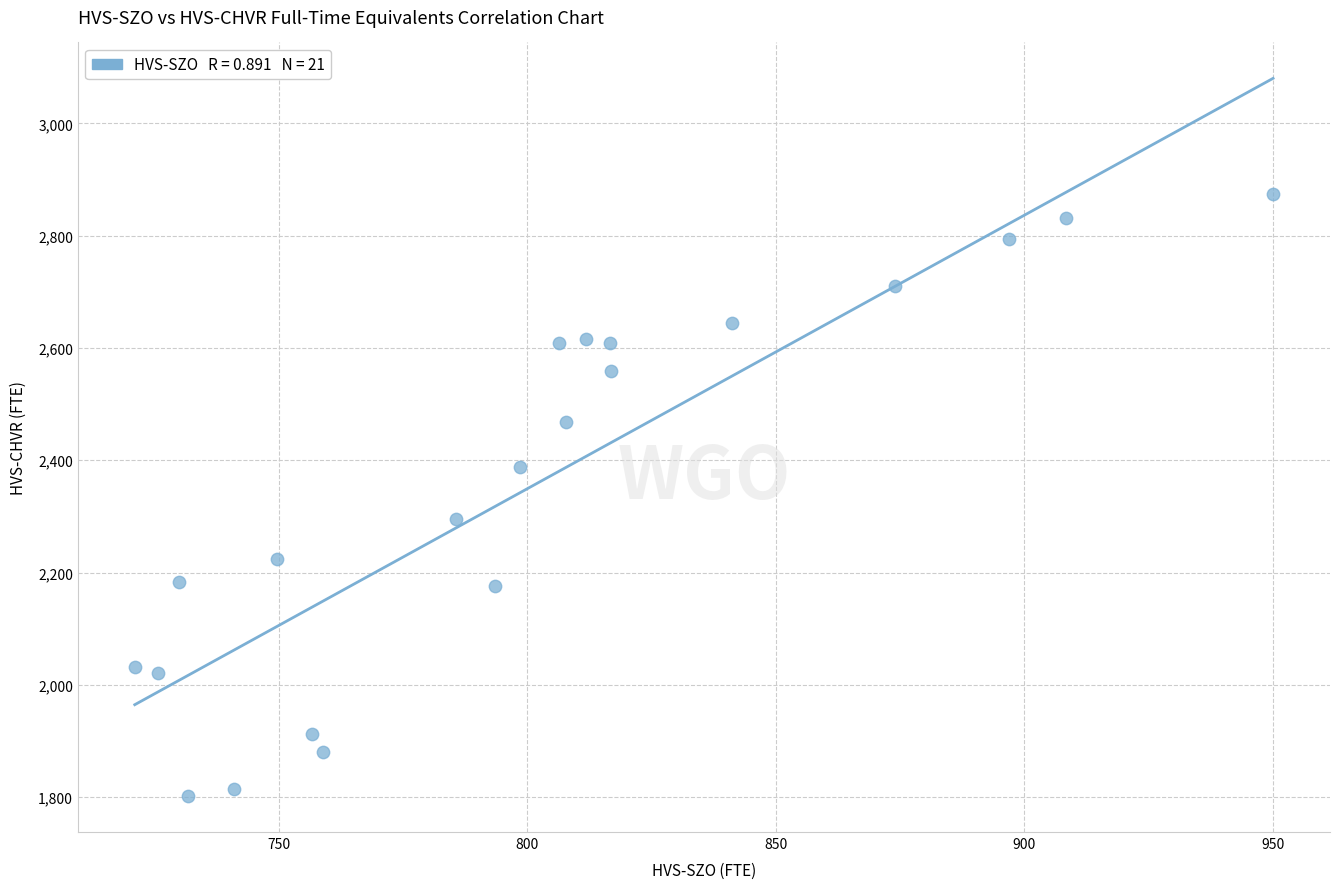

What is the range of Y values (max minus min)?

1072.2